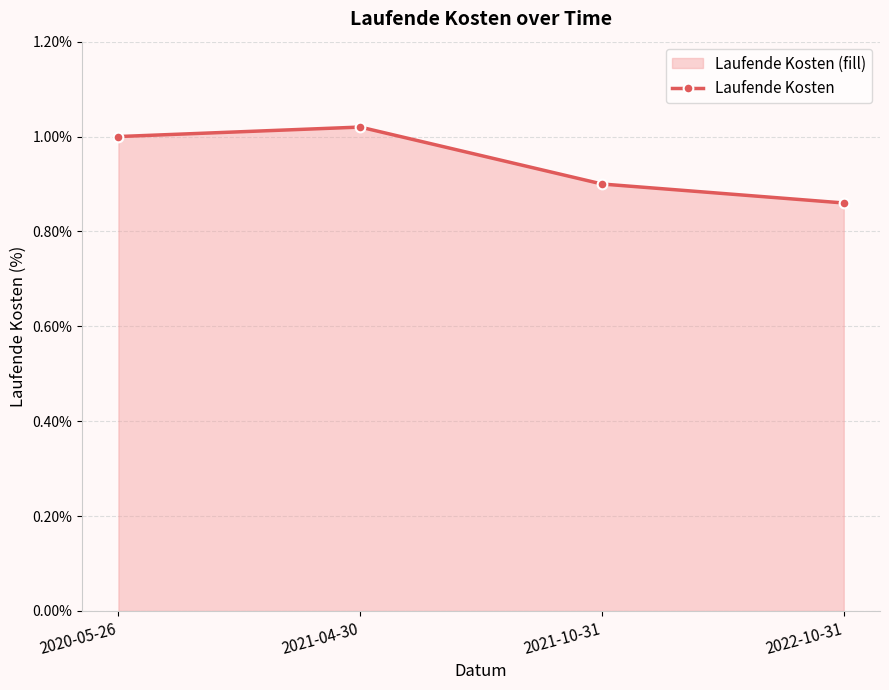

Does the chart display data point markers on the line(s)?

Yes